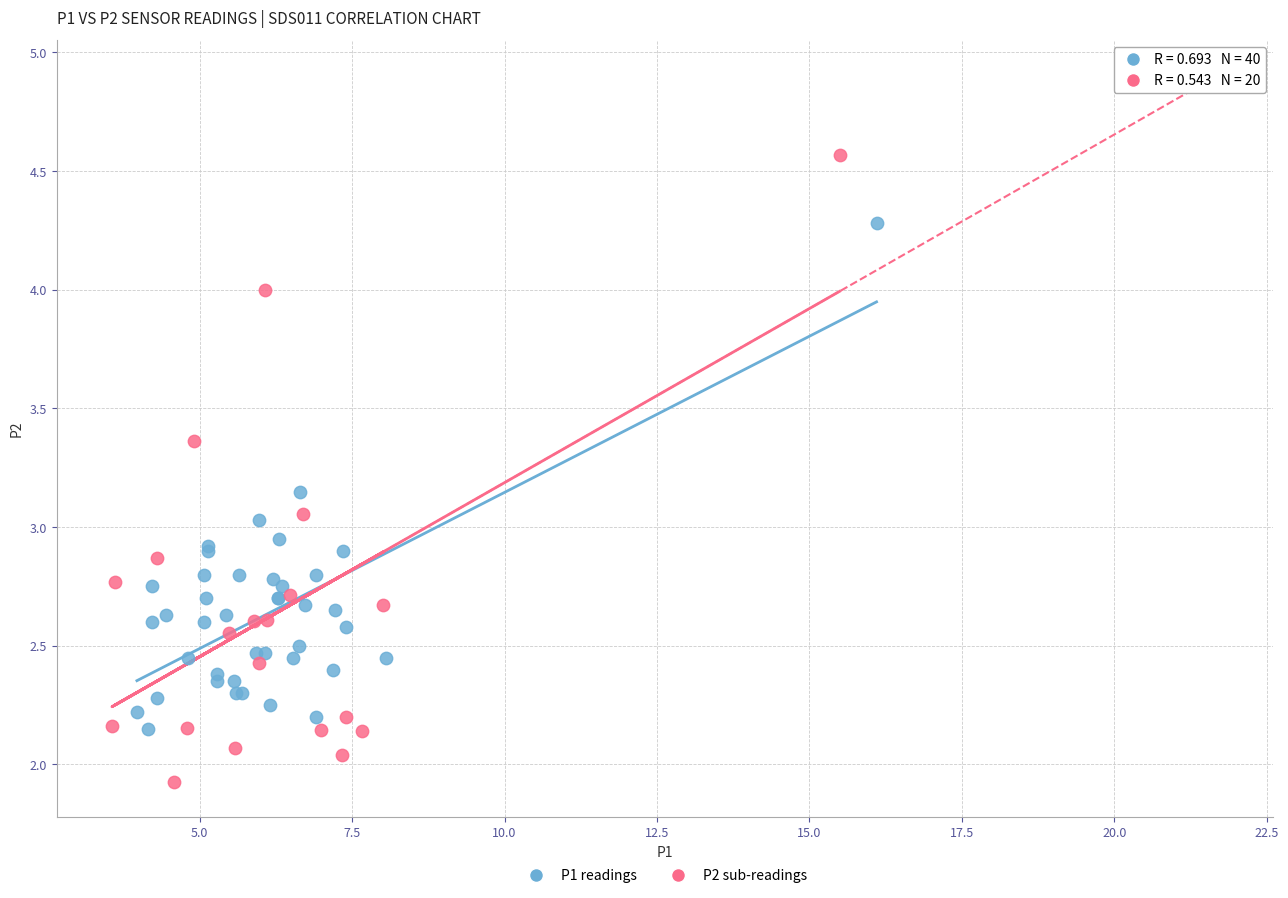

Which series has the largest Y range (max minus min)?

P2 sub-readings